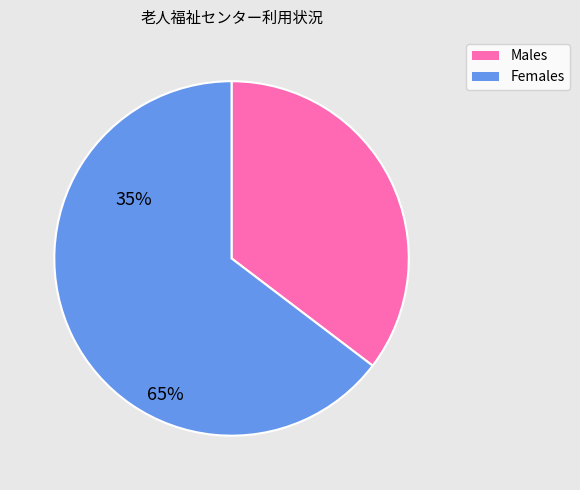

Does any single category account for the majority?

Yes